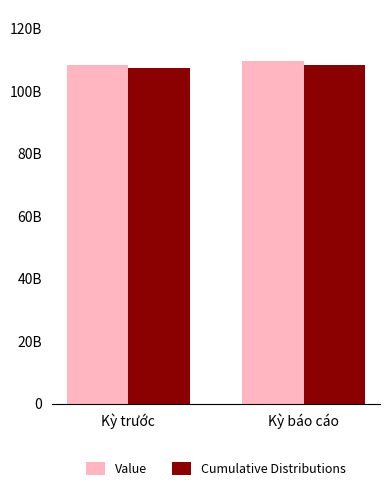

Is the value of Cumulative Distributions at Kỳ báo cáo greater than the value of Value at Kỳ trước?

No